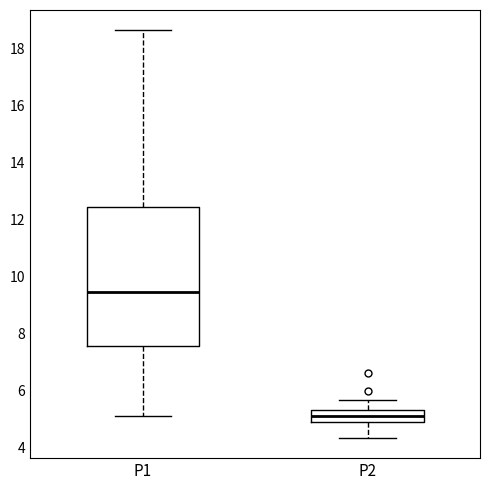

Which box has the highest median line?

P1